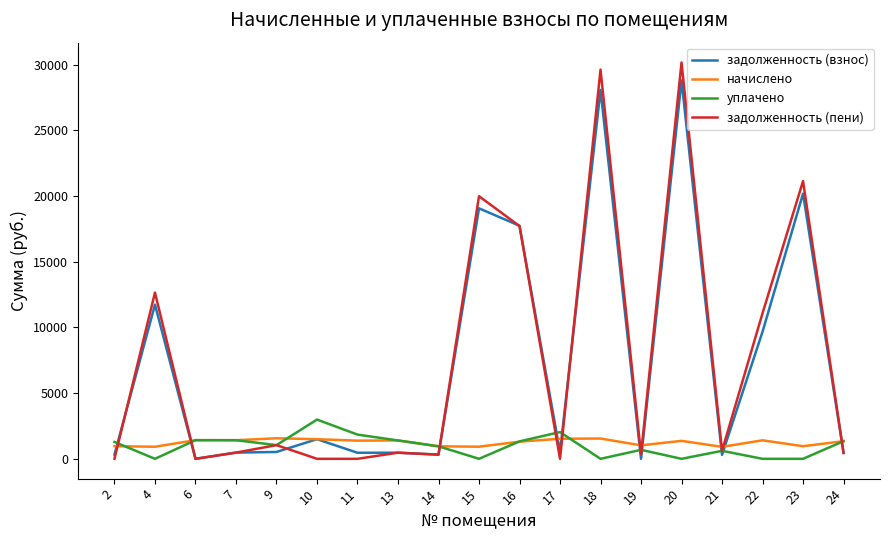

List the series in order of their peak value, highest first.

задолженность (пени), задолженность (взнос), уплачено, начислено